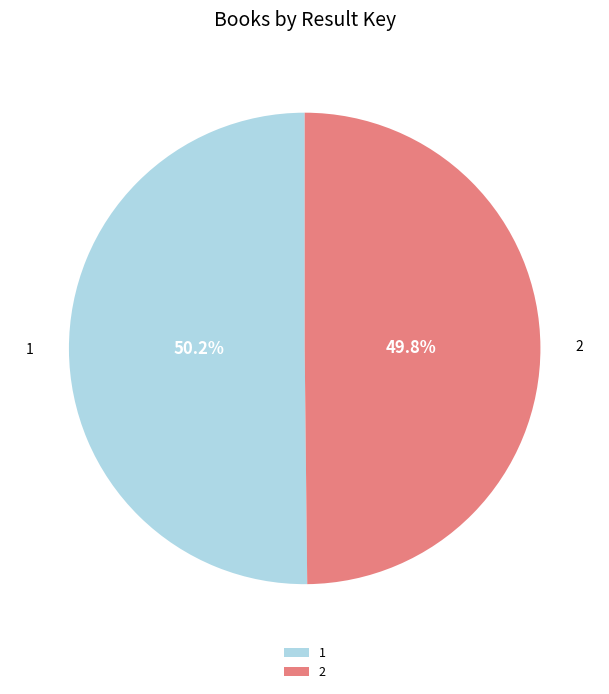

What portion of the pie excludes 1?

49.8%